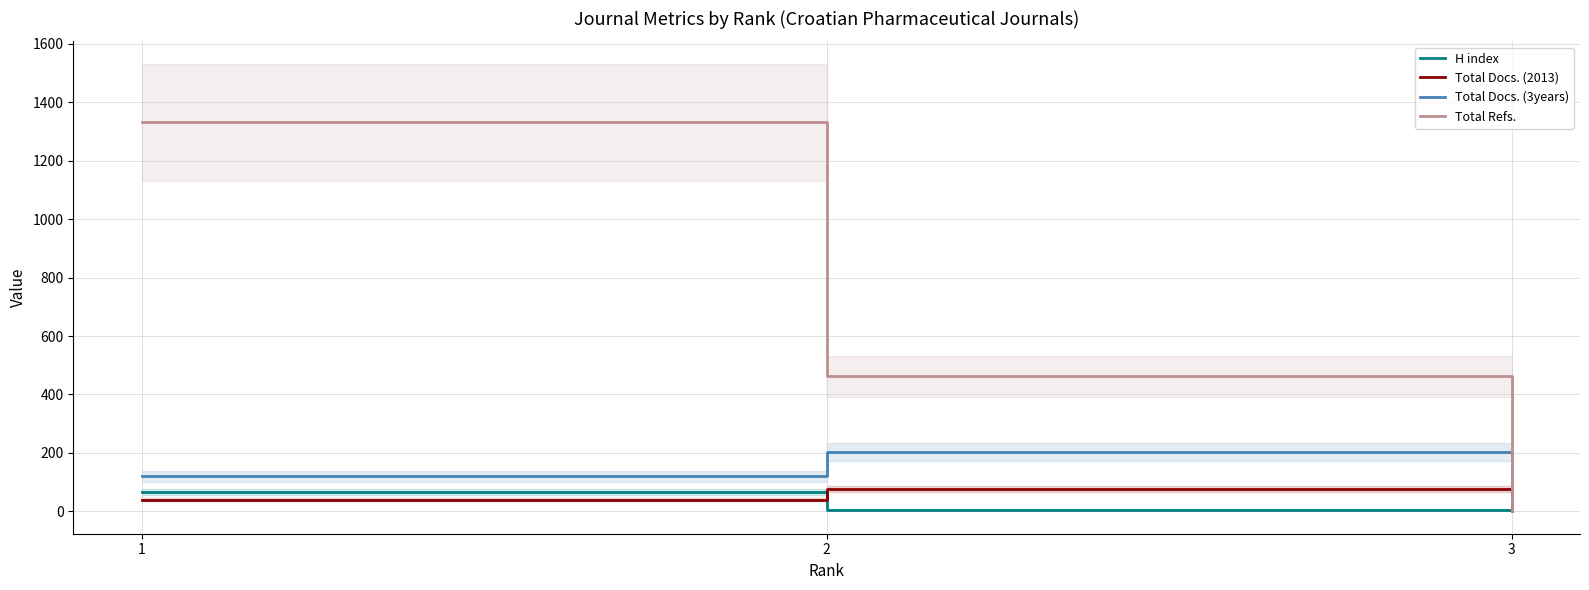

Which series changed the most between 1 and 3?

Total Refs.